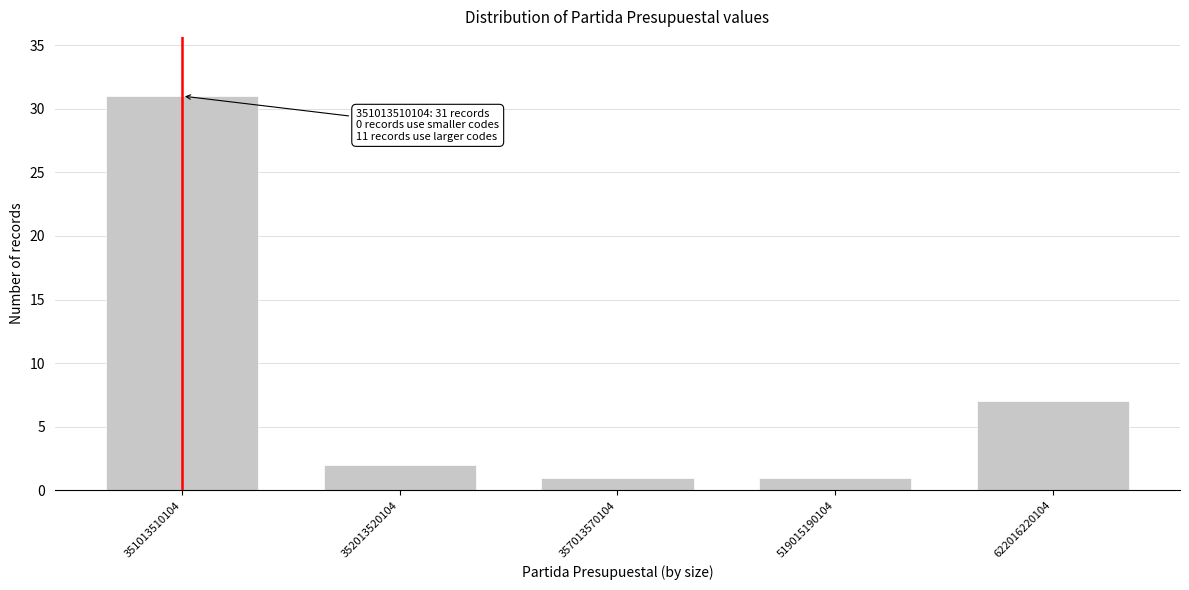

Reading left to right, transcribe all the data shown in this chart.

351013510104=31	352013520104=2	357013570104=1	519015190104=1	622016220104=7